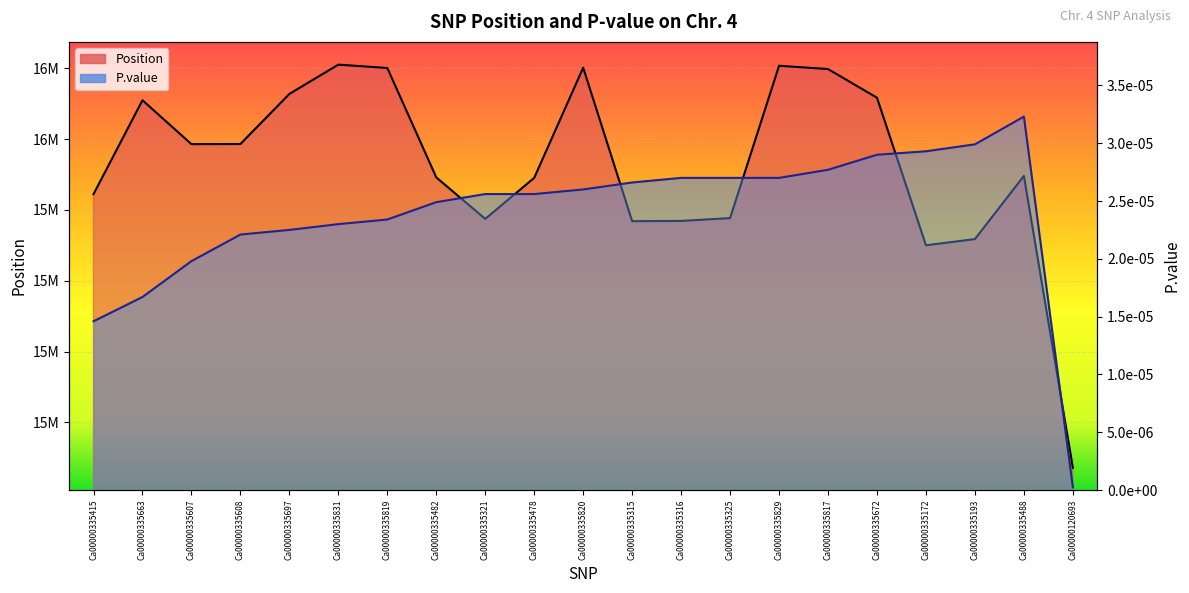

What is the label of the 9th point from the right?

Ca00000335316